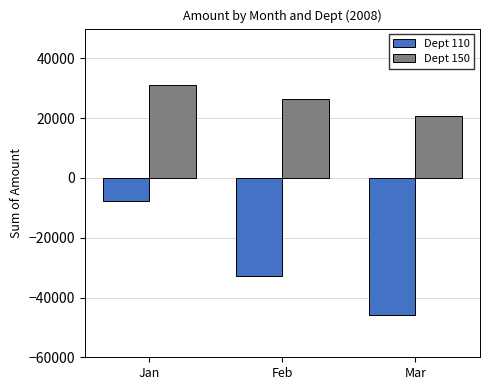

How many series are shown in this chart?

2